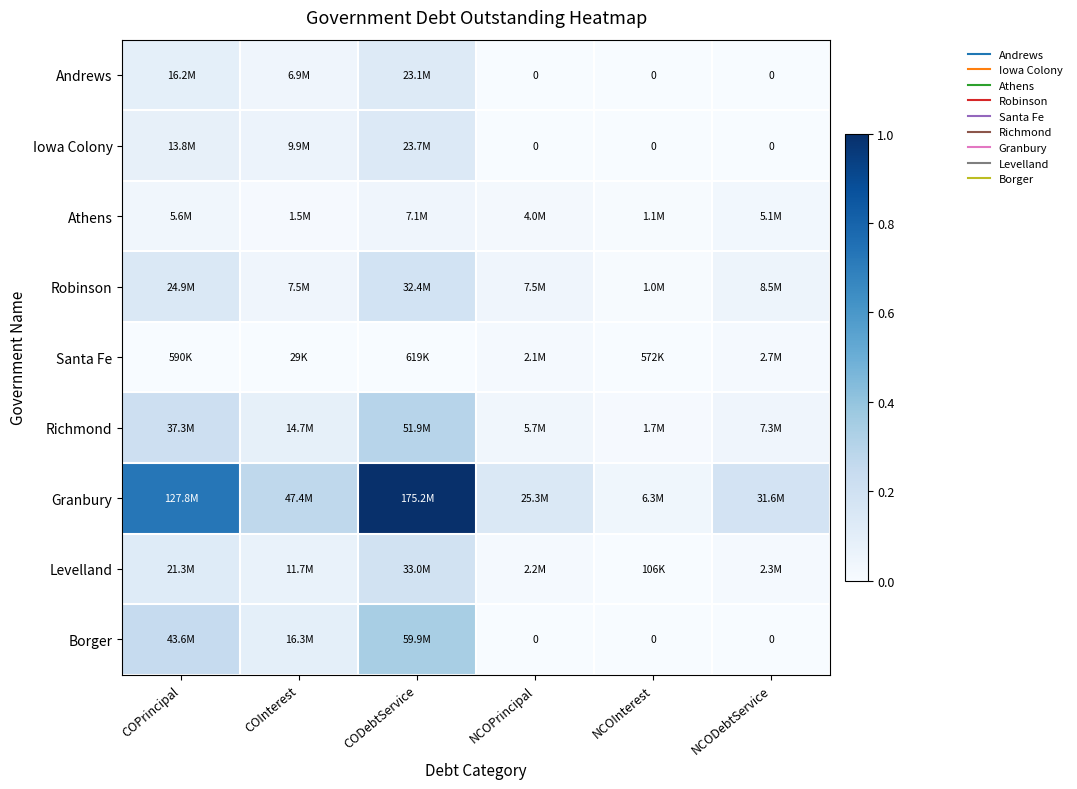

List the labels in order of Richmond value, smallest first.

NCOInterest, NCOPrincipal, NCODebtService, COInterest, COPrincipal, CODebtService